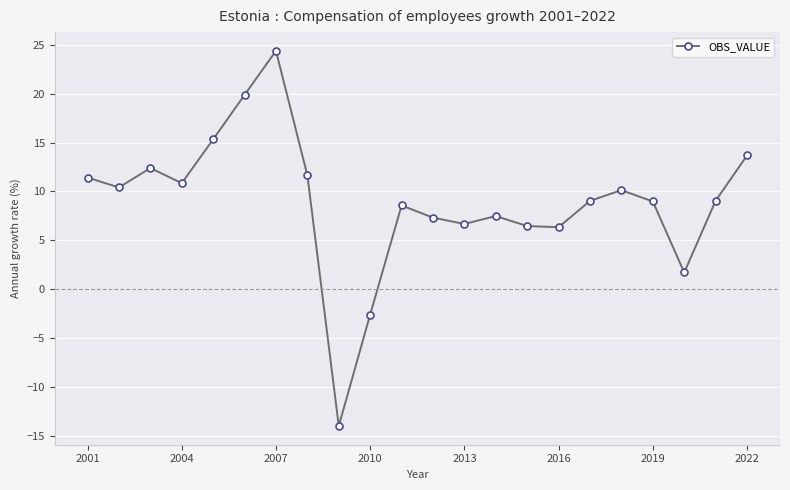

What is the difference between the maximum and minimum values?

38.4